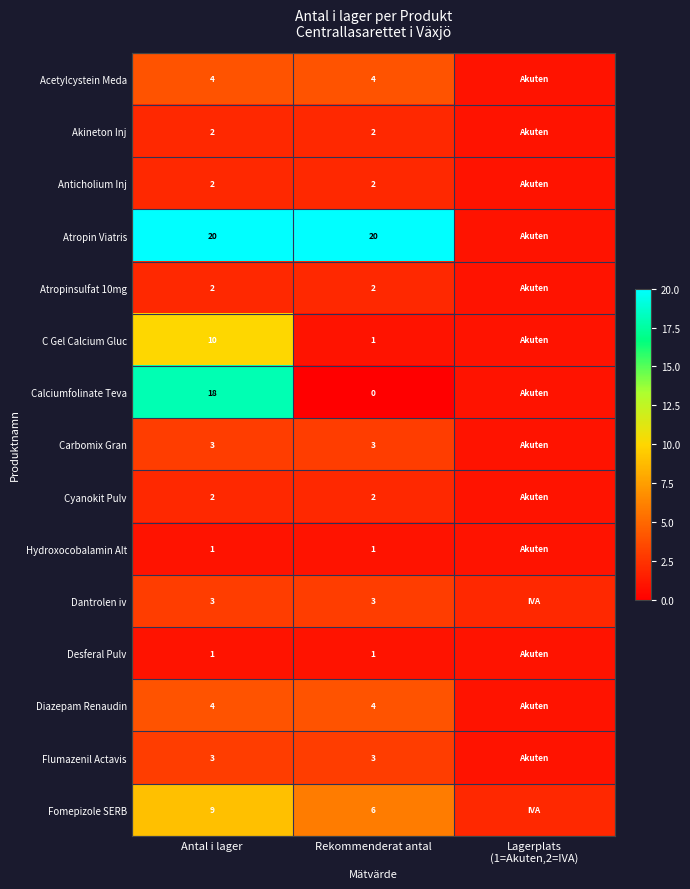

Which label corresponds to the smallest value in the chart?

Rekommenderat antal